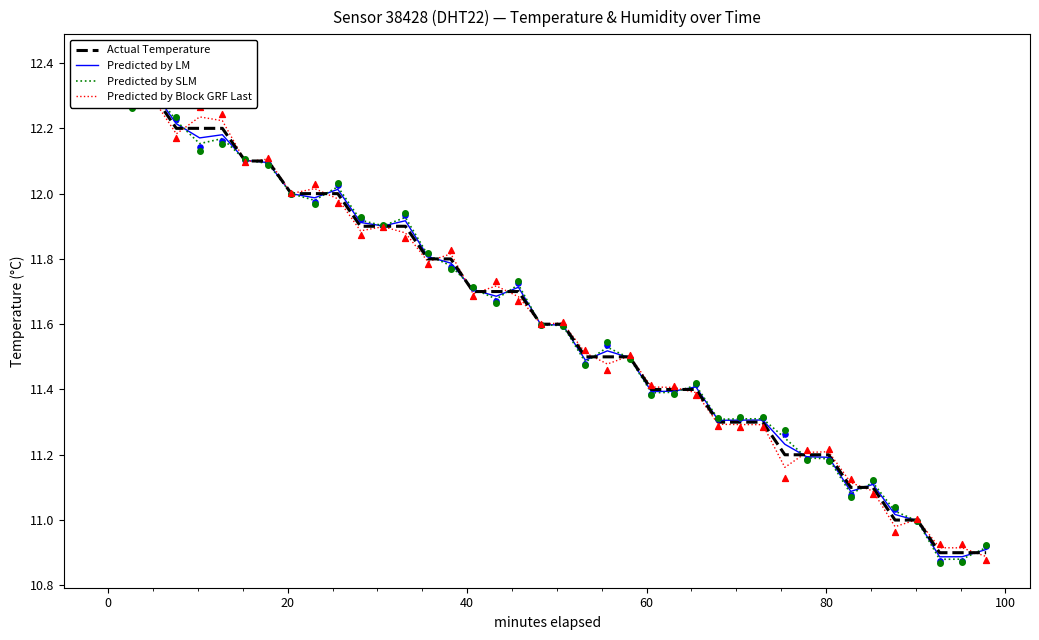

Which series contains the lowest Y value?

Predicted by SLM